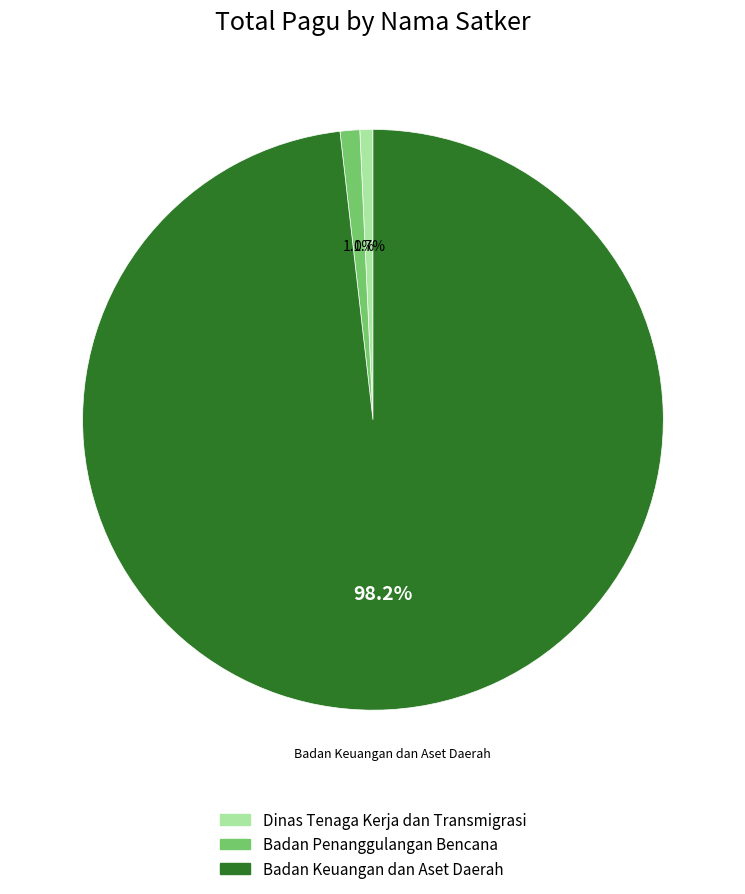

Combined, do Dinas Tenaga Kerja dan Transmigrasi and Badan Keuangan dan Aset Daerah account for over 50%?

Yes